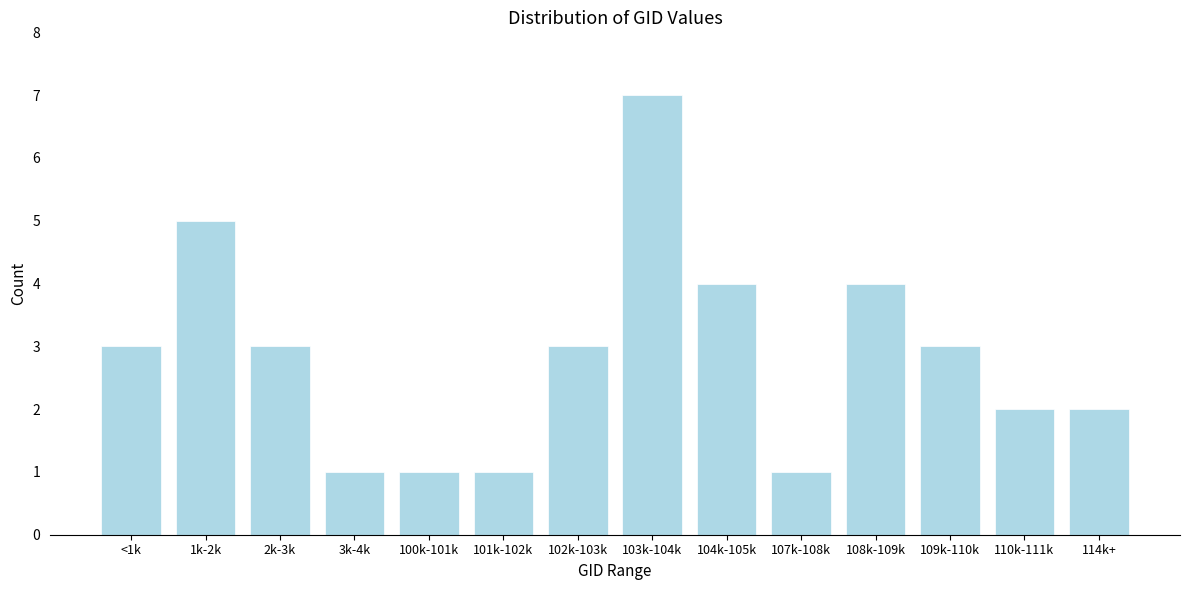

Reading right to left, list all the values displayed in this chart.

2	2	3	4	1	4	7	3	1	1	1	3	5	3